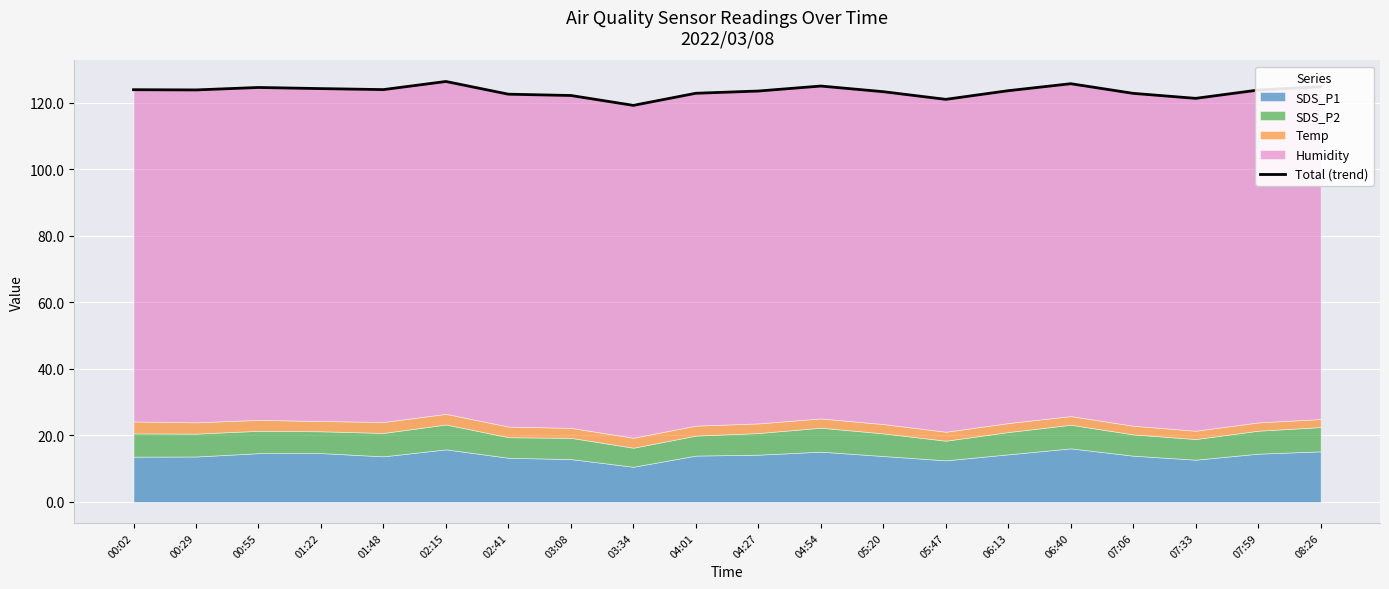

What is the average value?

123.4